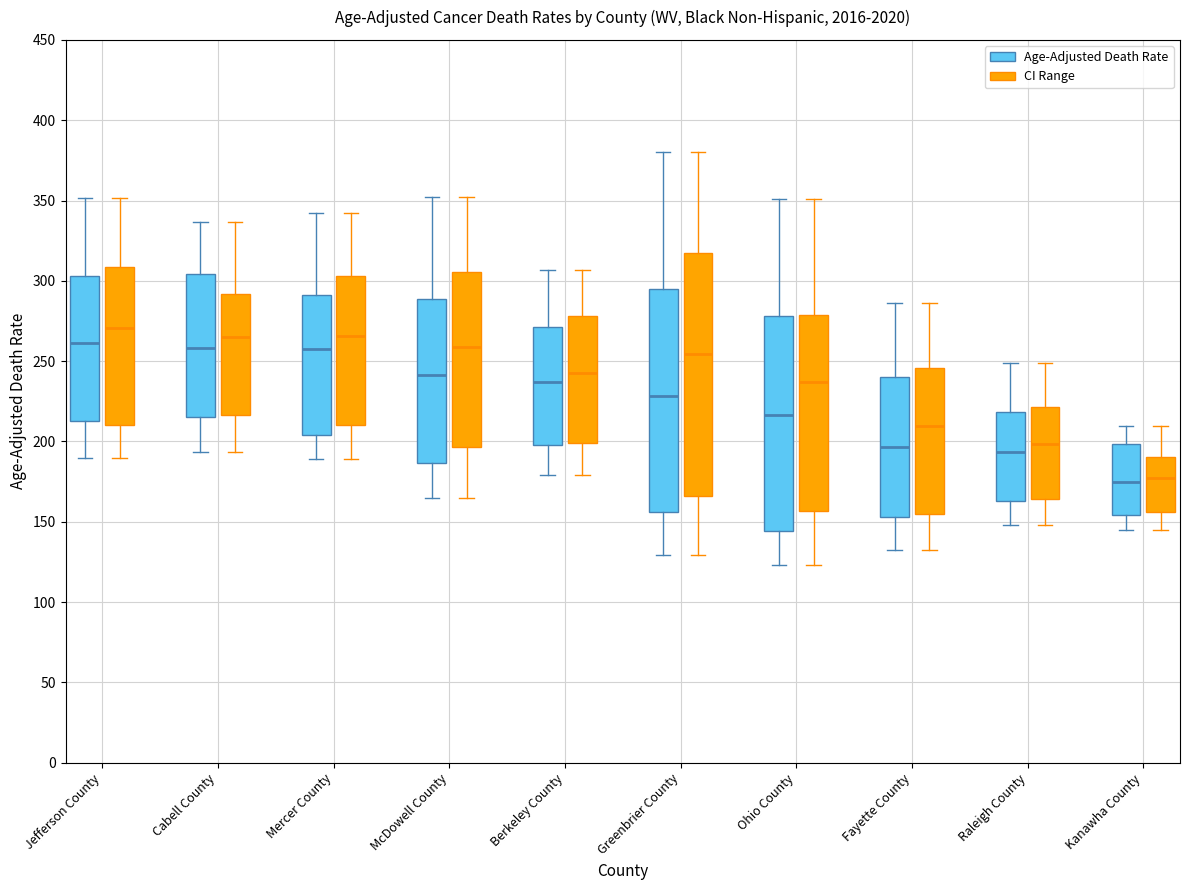

Where does the upper whisker of the box for Jefferson County (Age-Adjusted Death Rate) end on the y-axis? The values are not printed on the chart, so give them approximately, as read against the axis.

350